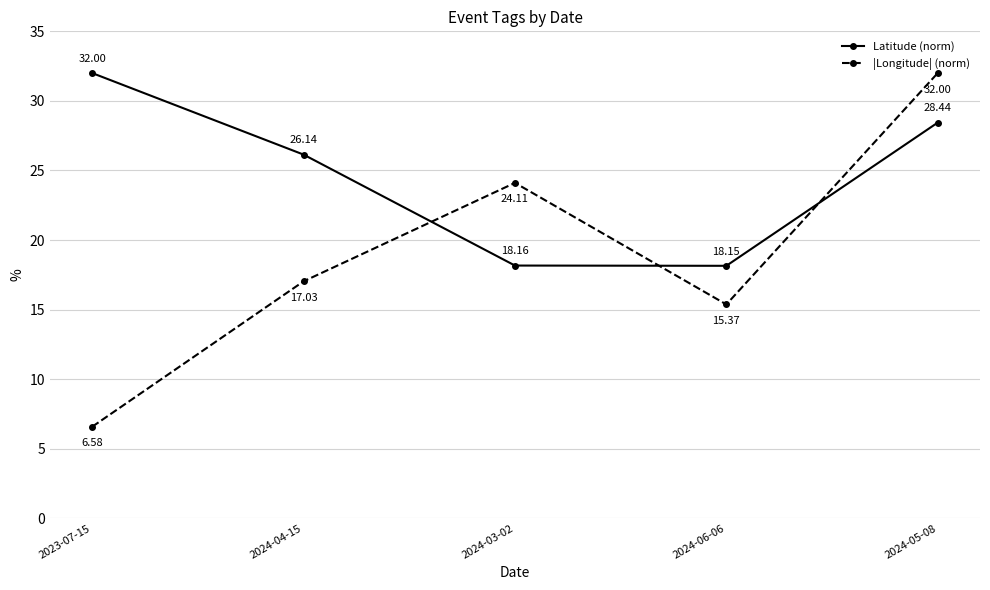

Where is Latitude (norm) nearest to the value 25?

2024-04-15